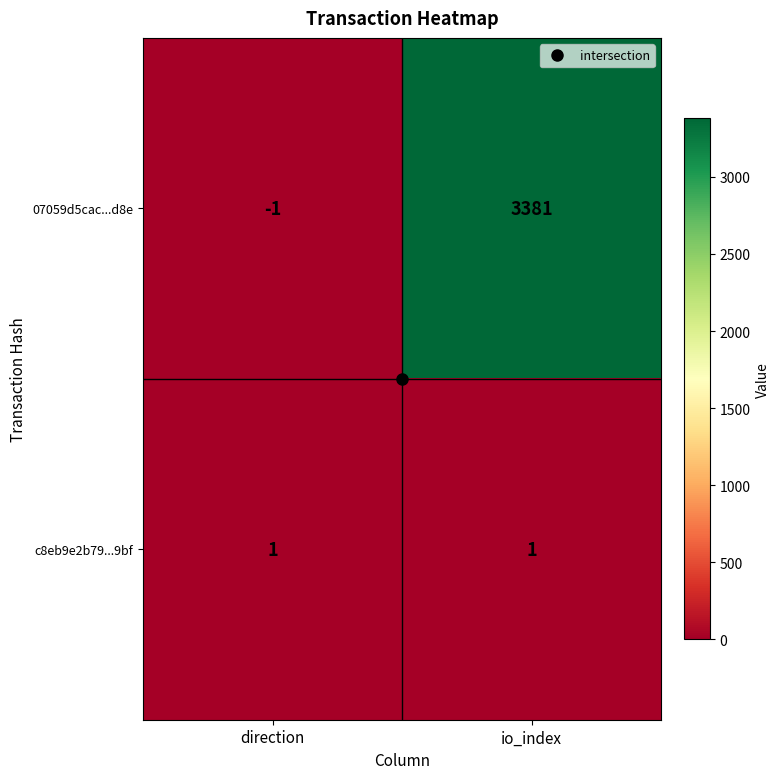

How many categories are shown in the chart?

2